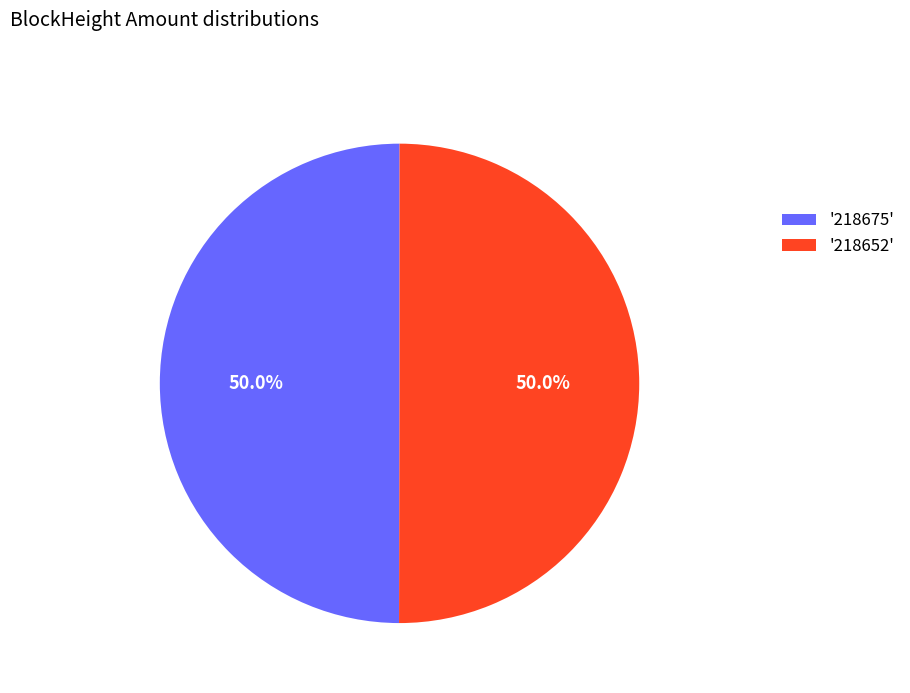

What percentage is NOT represented by '218675'?

50.0%